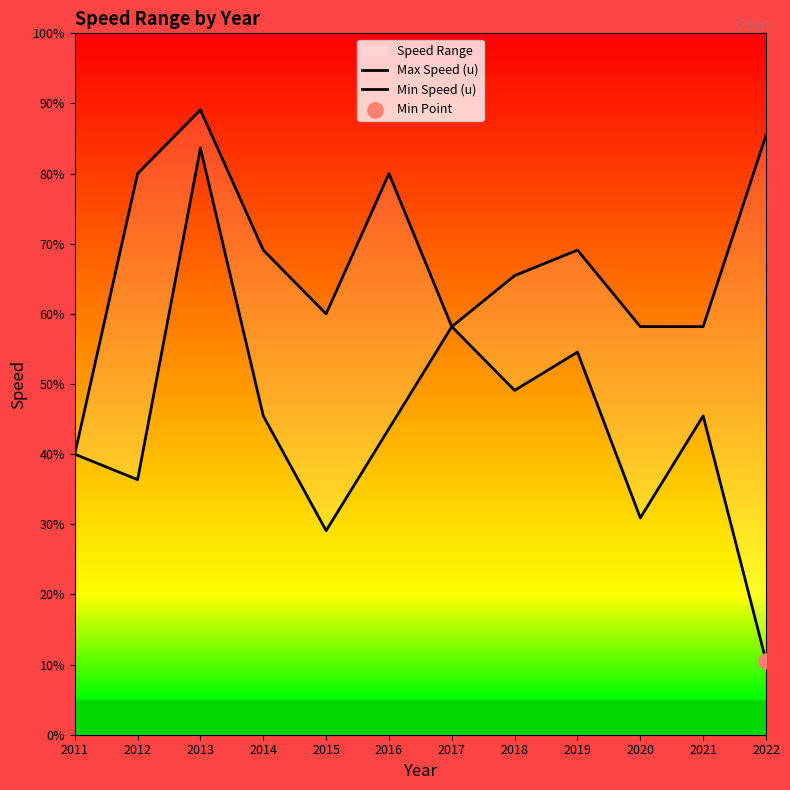

At which category is the sum across all series the highest?

2013